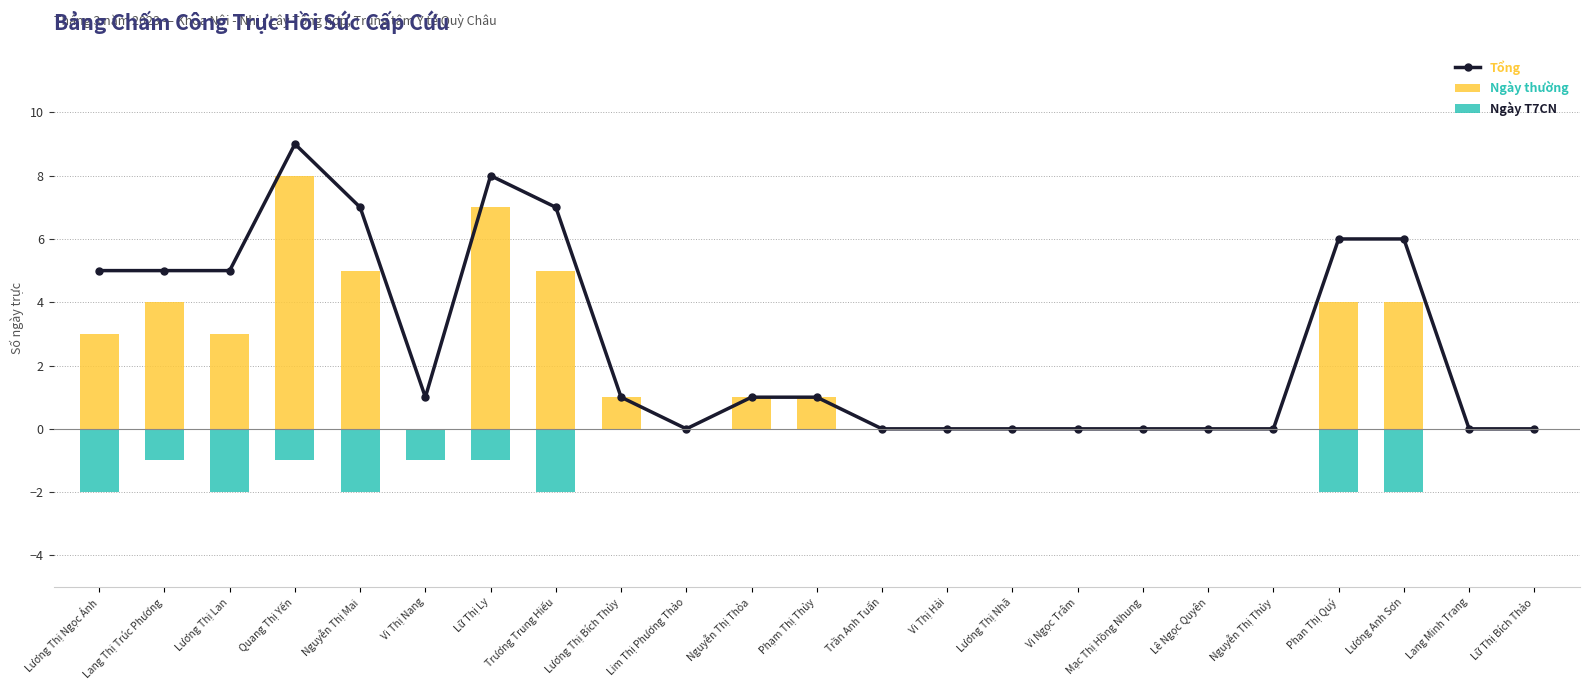

At Lang Minh Trang, list the series in order from smallest to largest.

Tổng, Ngày thường, Ngày T7CN